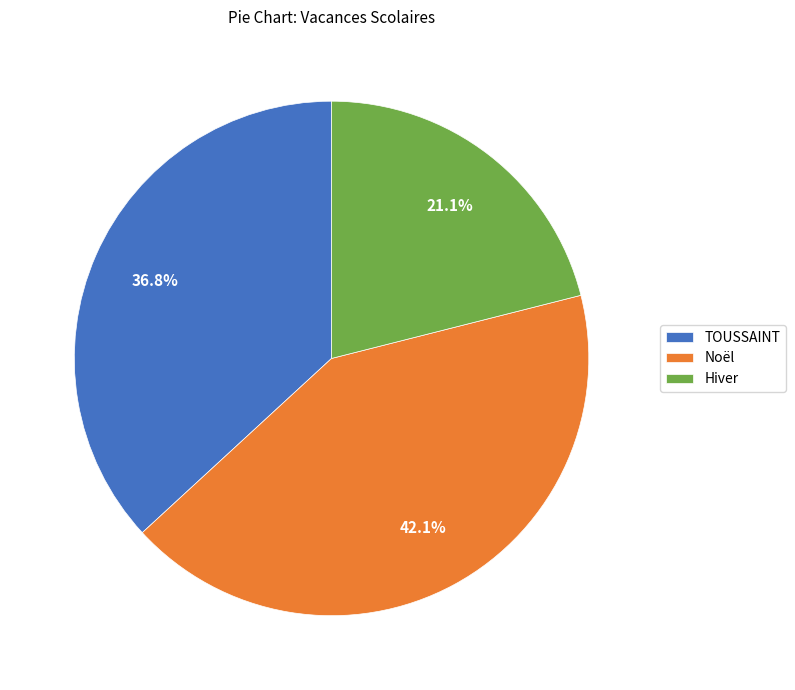

To the nearest percent, what is the average slice percentage?

33%